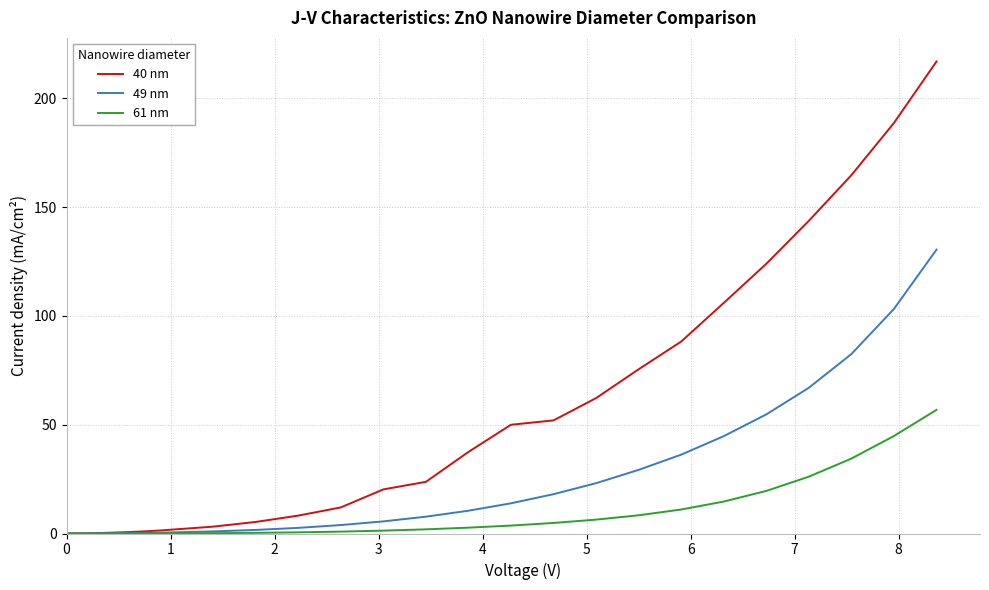

List the series in order of their peak value, lowest first.

61 nm, 49 nm, 40 nm